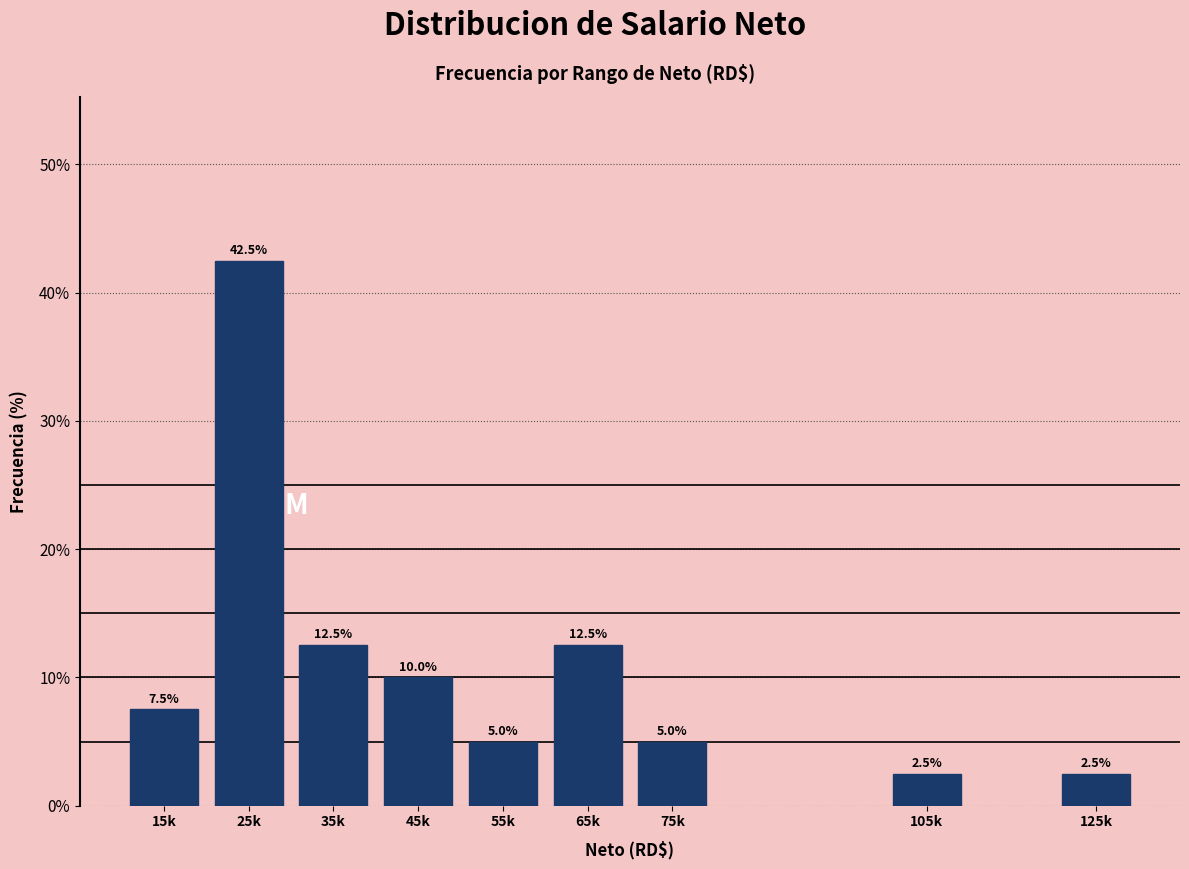

Reading left to right, transcribe all the data shown in this chart.

7.5	42.5	12.5	10.0	5.0	12.5	5.0	2.5	2.5